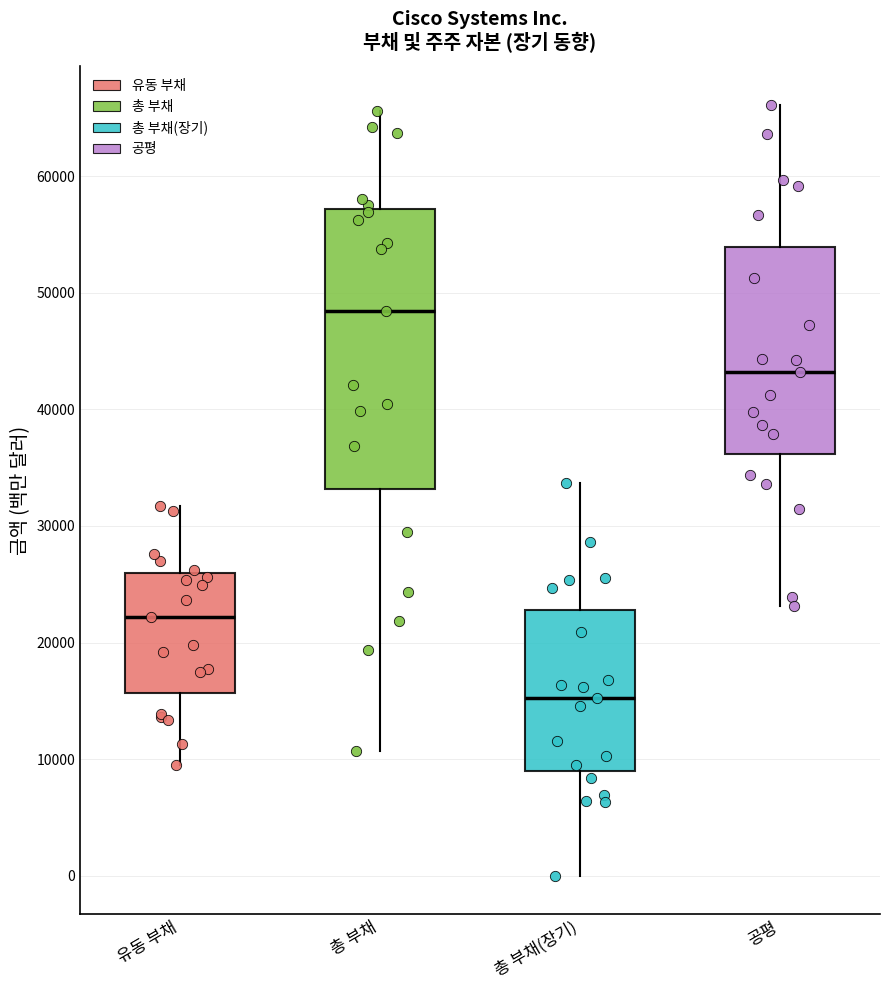

Comparing the boxes themselves (not the whiskers), which one is the tallest?

총 부채